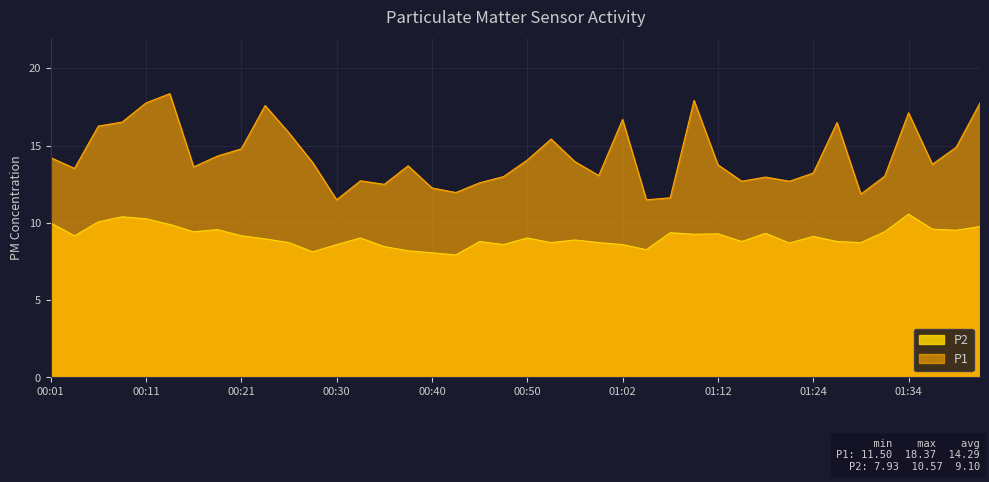

What is the difference between the highest and lowest values at 01:24?

4.1